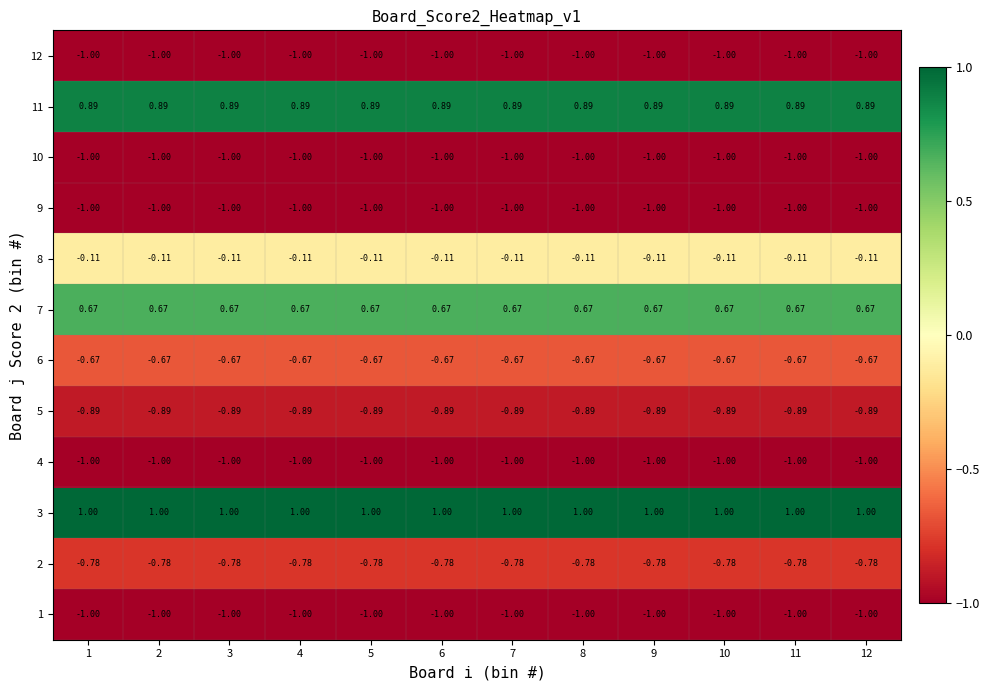

How many data points does each series have?

12